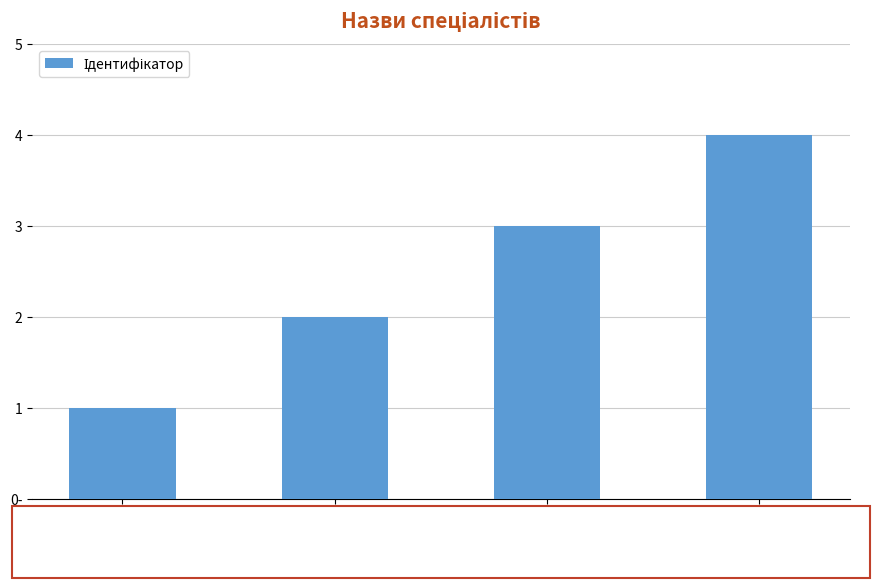

List the labels in order of value, largest first.

Спеціаліст вищої категорії, Спеціаліст першої категорії, Спеціаліст другої категорії, Спеціаліст